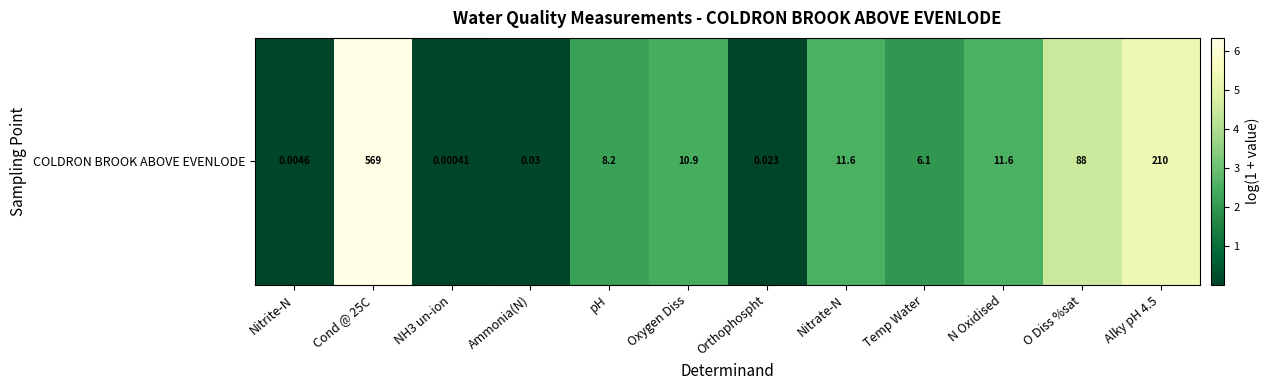

List the labels in order of value, smallest first.

NH3 un-ion, Nitrite-N, Orthophospht, Ammonia(N), Temp Water, pH, Oxygen Diss, Nitrate-N, N Oxidised, O Diss %sat, Alky pH 4.5, Cond @ 25C